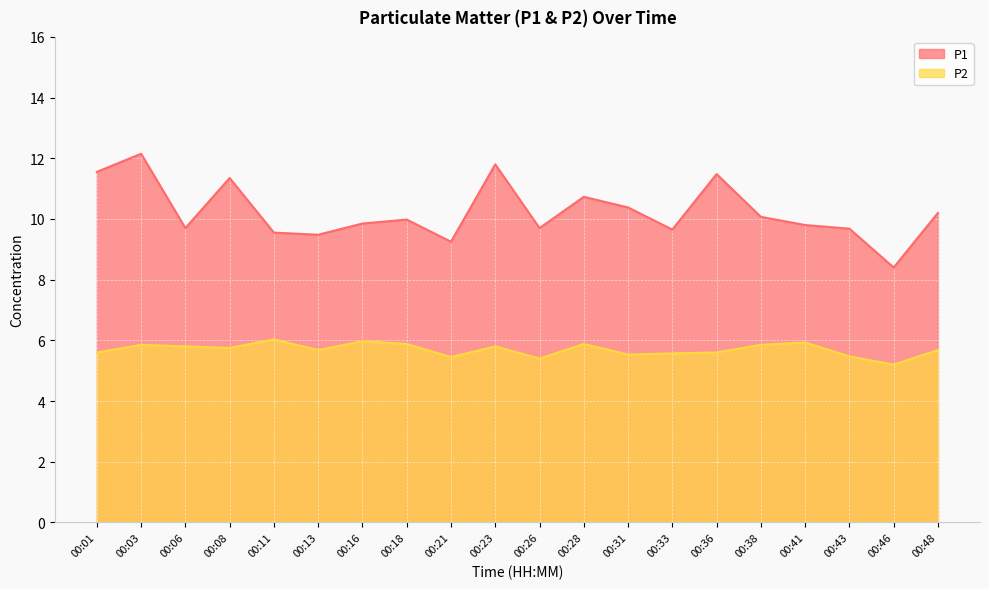

What are all the series names shown in the legend?

P1, P2